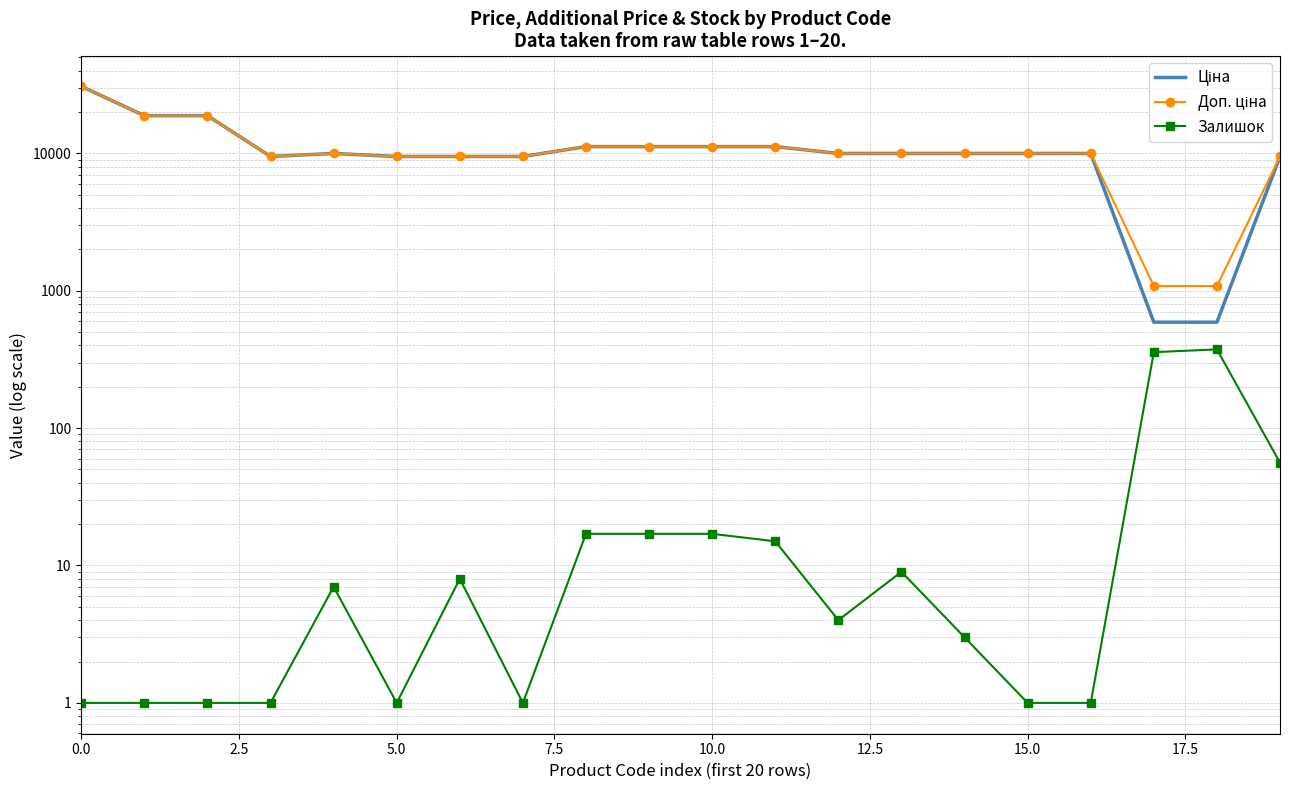

Which series has the largest total across all categories?

Доп. ціна